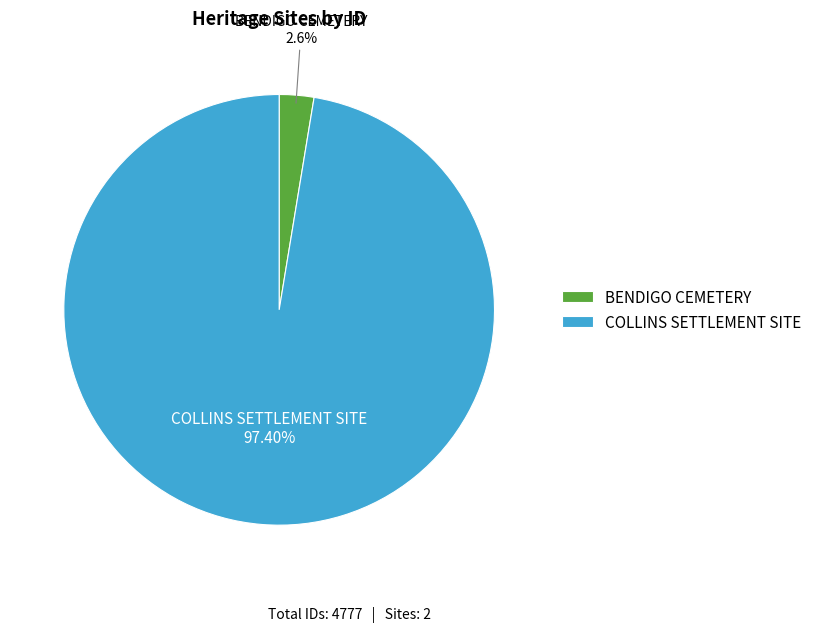

To the nearest percent, what is the difference between the COLLINS SETTLEMENT SITE and BENDIGO CEMETERY slice percentages?

95%